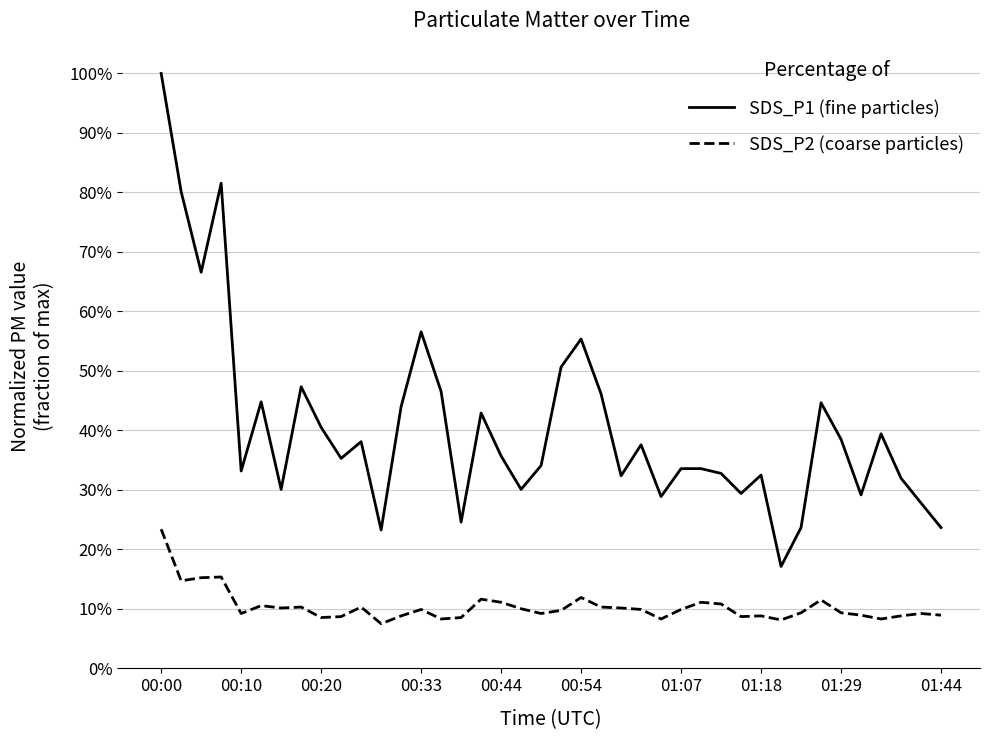

What are all the series names shown in the legend?

SDS_P1 (fine particles), SDS_P2 (coarse particles)